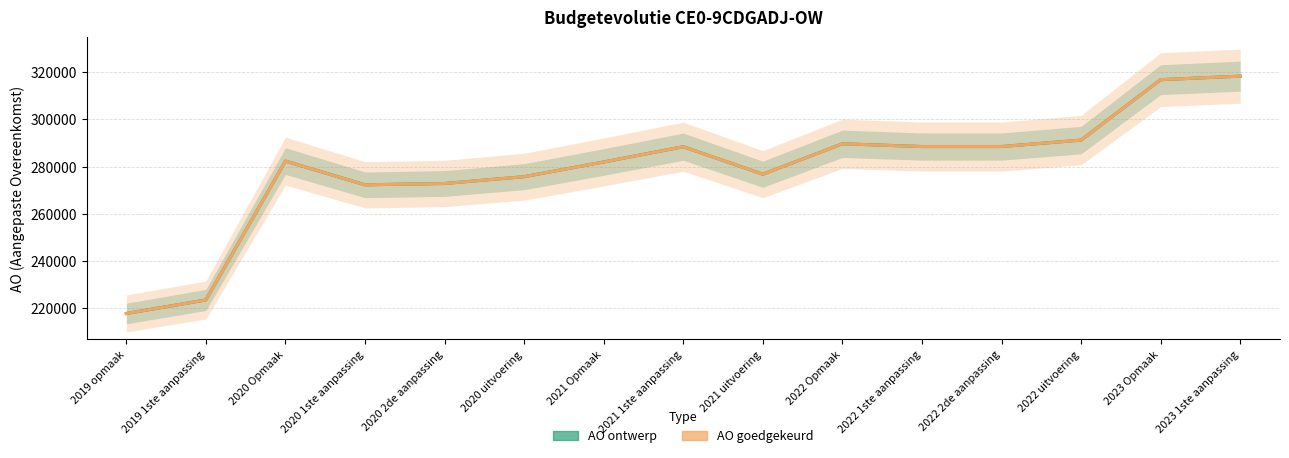

What is the sum of all AO ontwerp values?

4184500